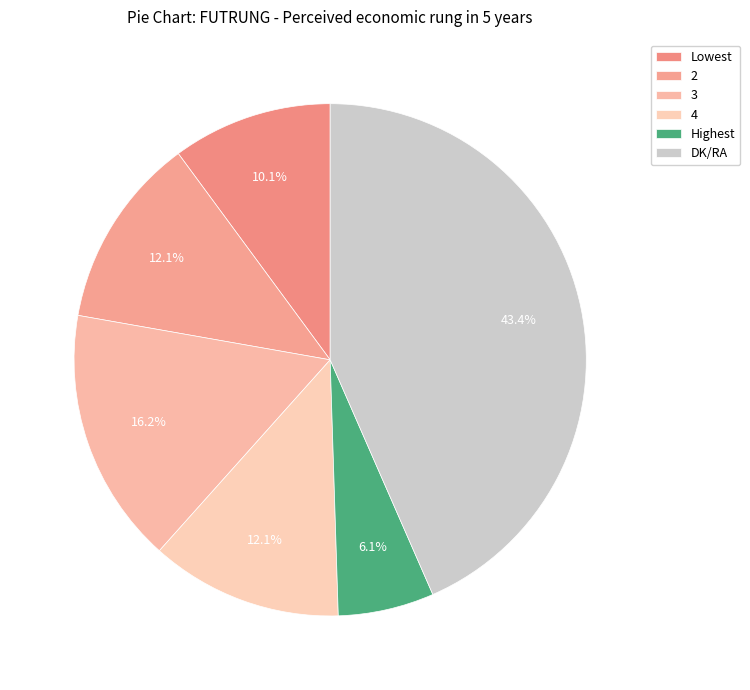

To the nearest percent, what portion does 3 represent?

16%